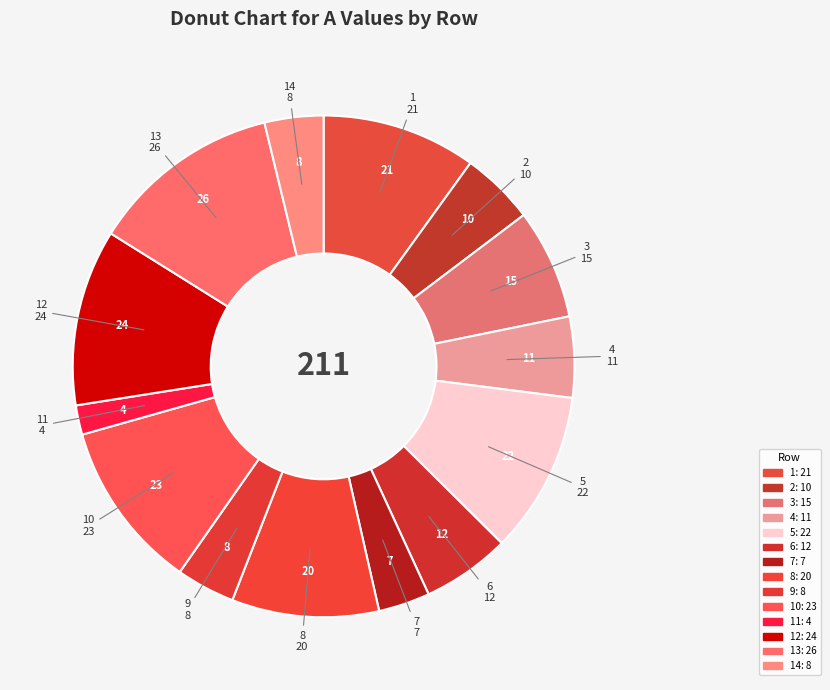

Is it true that 13 is 7% of the pie?

False